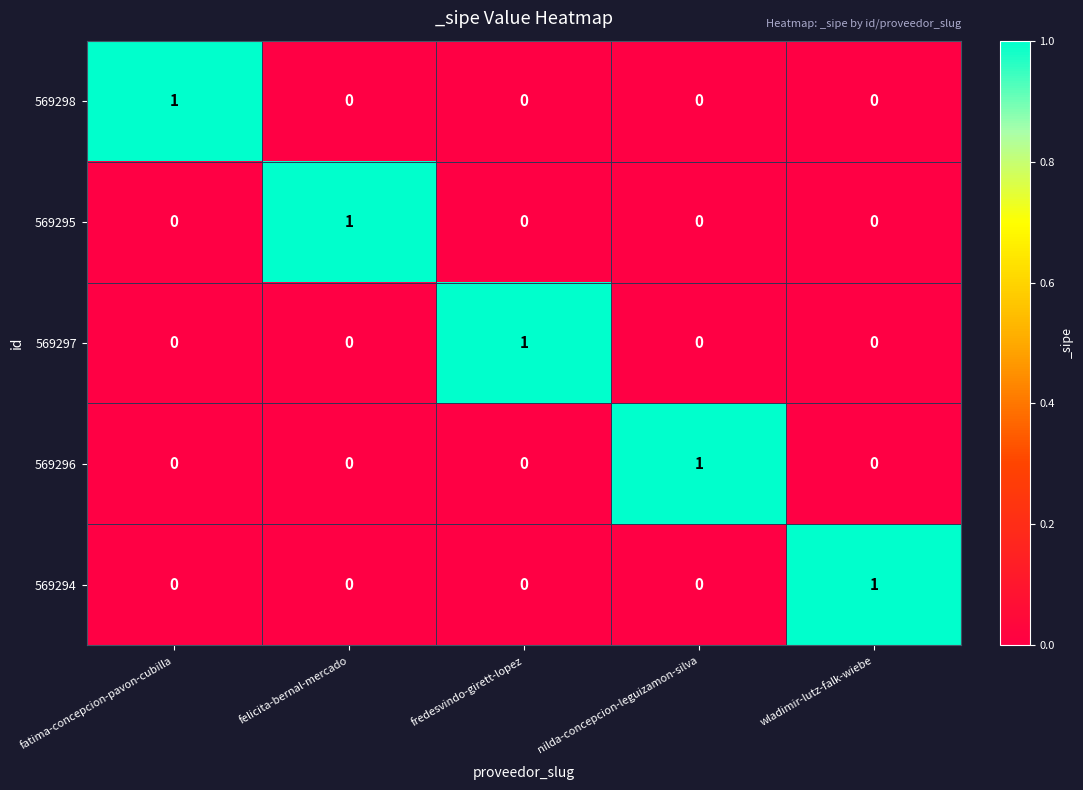

Reading left to right, list all the values displayed in this chart.

569298: 1	0	0	0	0
569295: 0	1	0	0	0
569297: 0	0	1	0	0
569296: 0	0	0	1	0
569294: 0	0	0	0	1